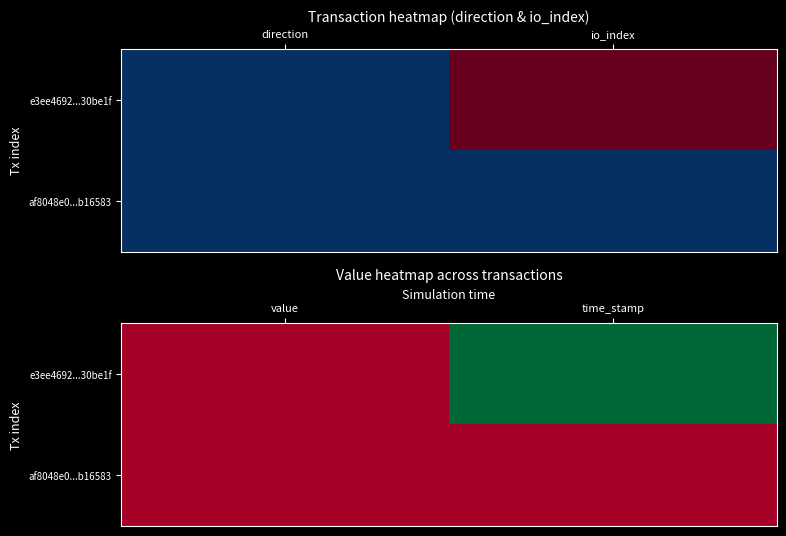

What is the total value across all series at time_stamp?

1